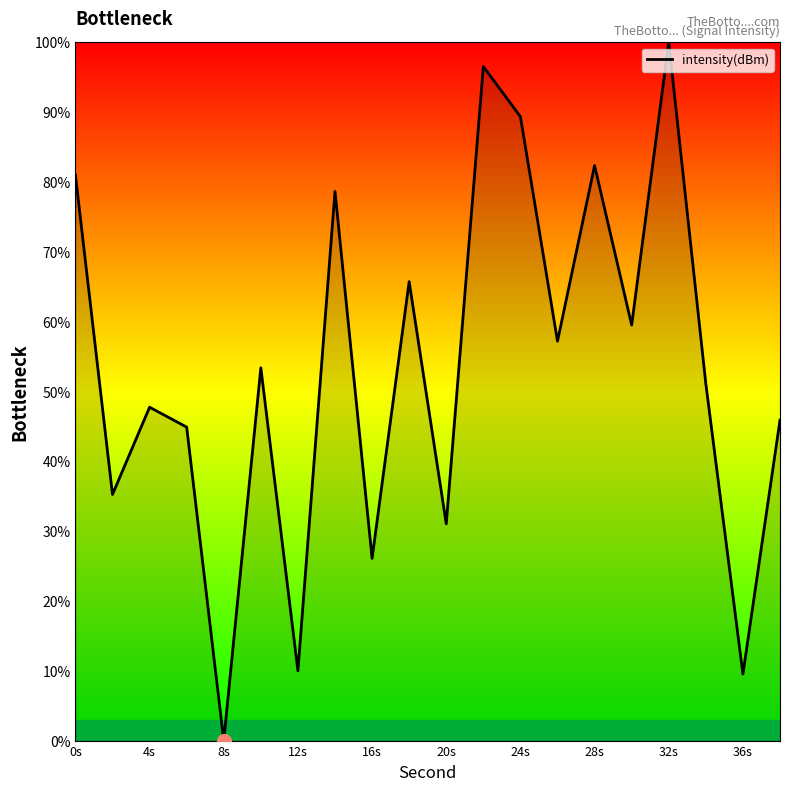

True or false: the data has more than 1 interior local peaks.

True